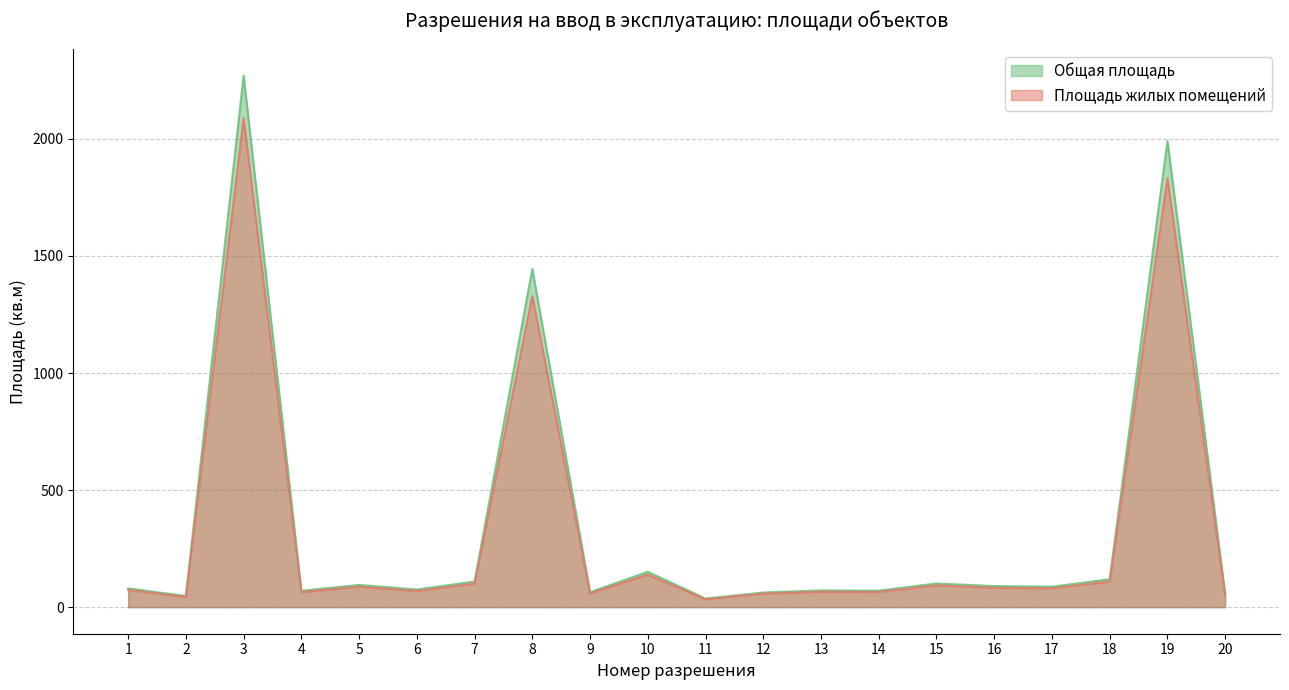

Between 13 and 14, which series saw the biggest shift?

Общая площадь